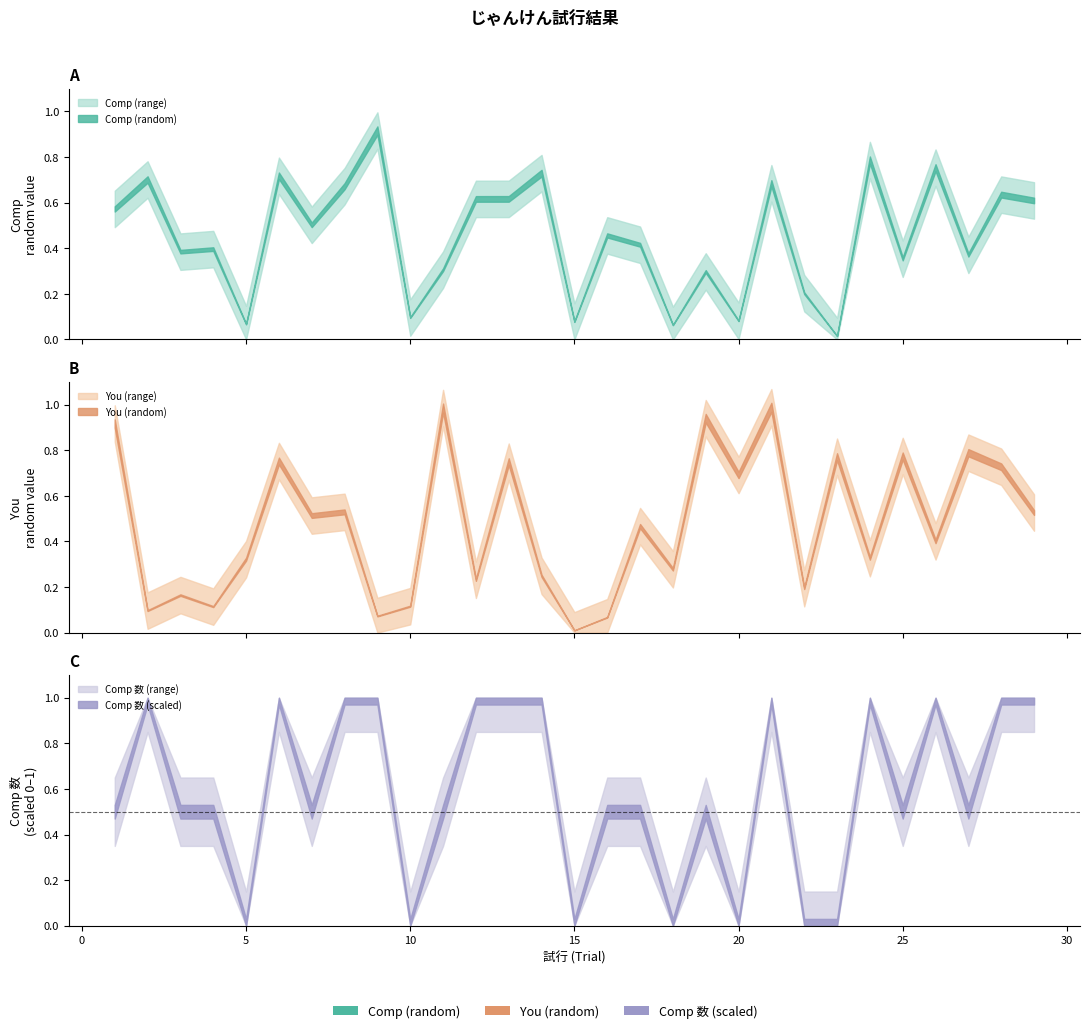

True or false: Comp (累計計算) has a value of 0.0 at 22.

True